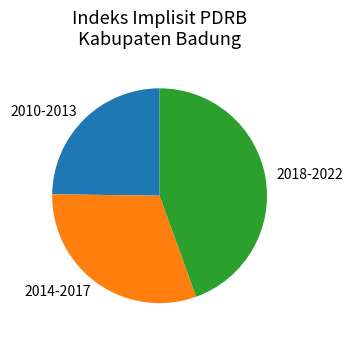

Combined, do 2010-2013 and 2018-2022 account for over 50%?

Yes